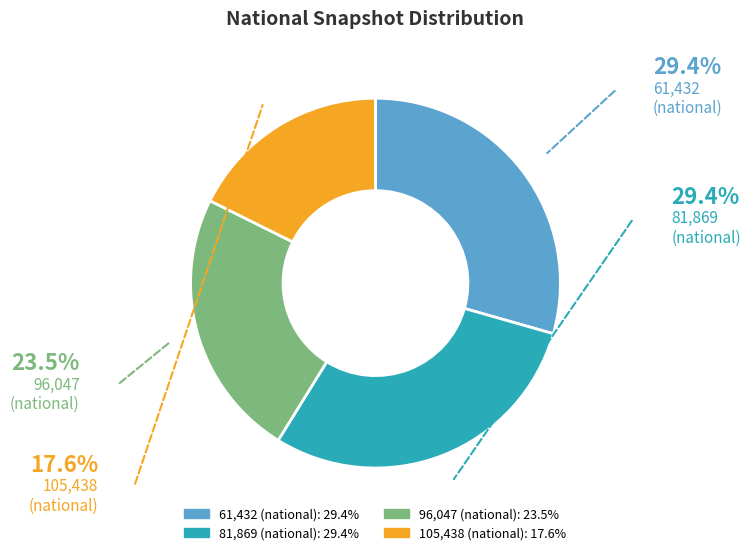

Does any single category account for the majority?

No